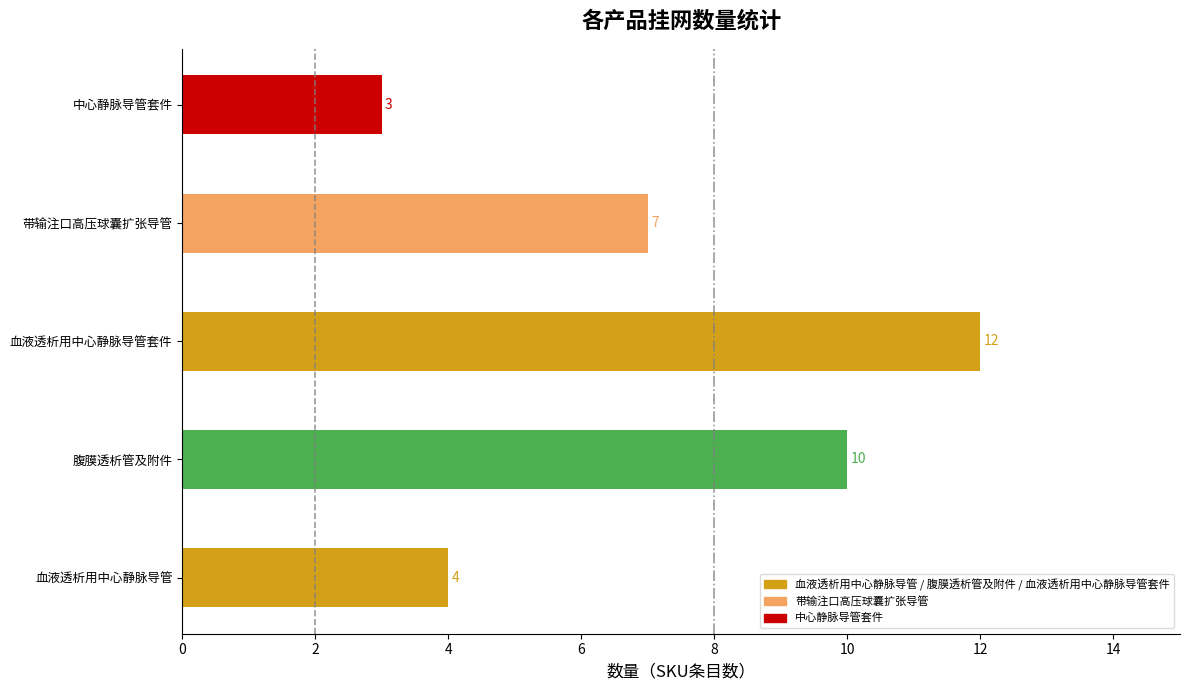

The chart shows a value of 10 at 腹膜透析管及附件. True or false?

True